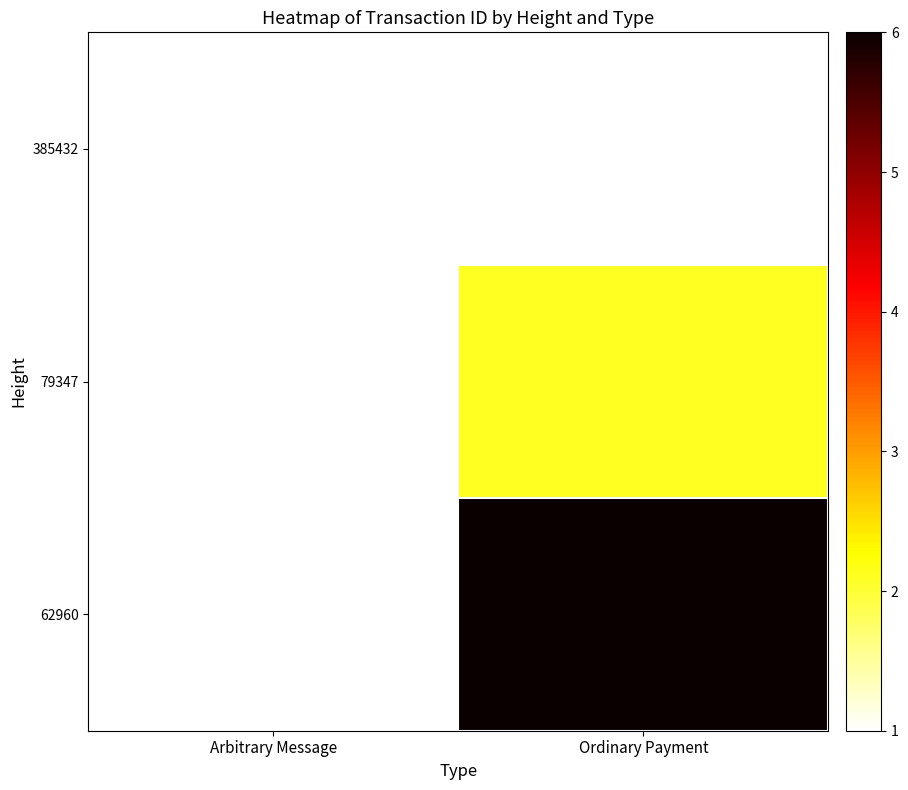

At which category is the sum across all series the highest?

Ordinary Payment